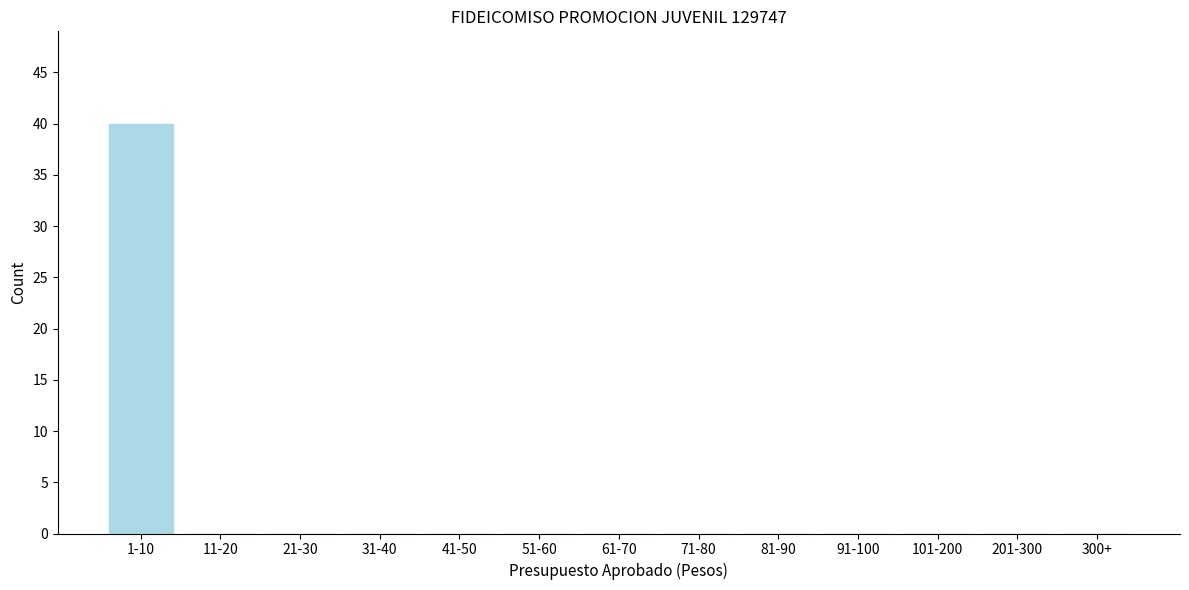

Reading left to right, what are all the values shown in this chart?

1-10=40	11-20=0	21-30=0	31-40=0	41-50=0	51-60=0	61-70=0	71-80=0	81-90=0	91-100=0	101-200=0	201-300=0	300+=0